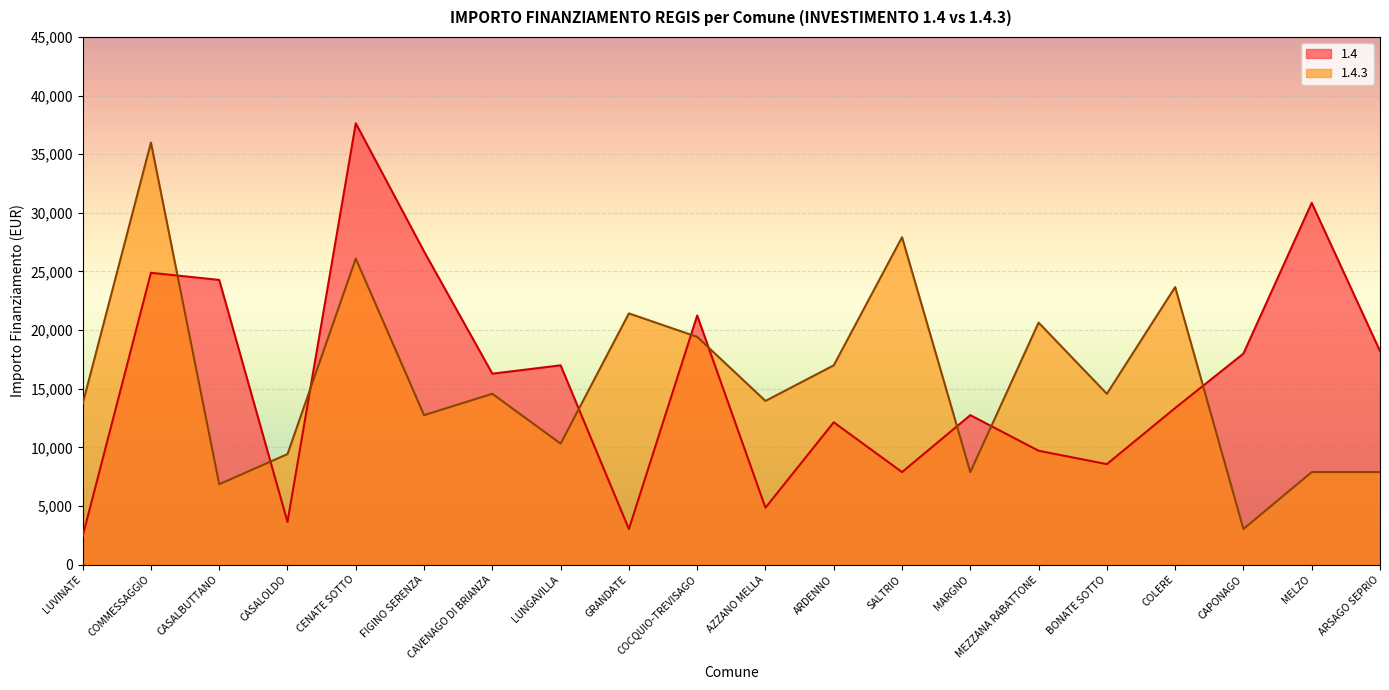

How many values in the 1.4.3 series are below 14568?

10